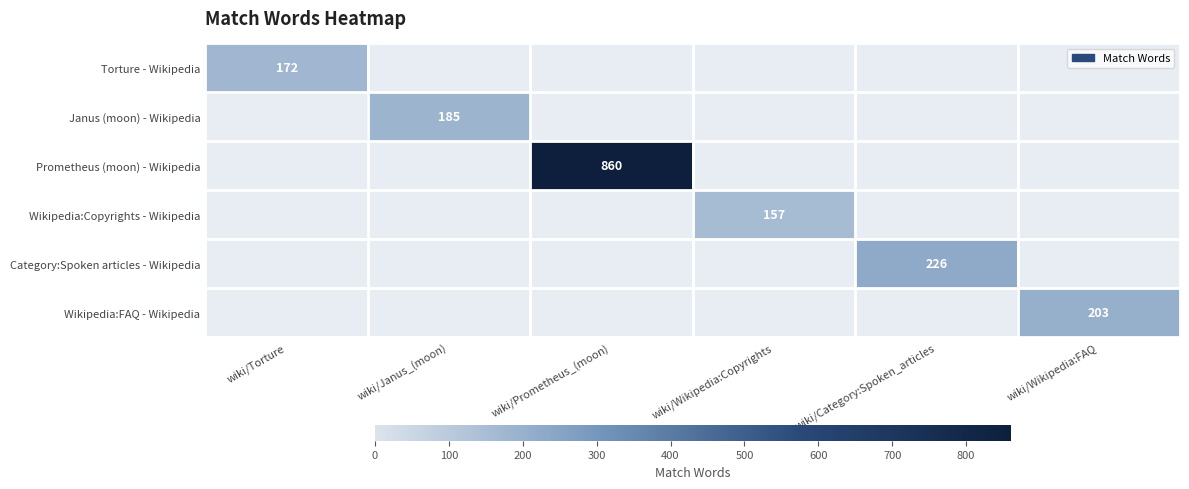

True or false: Prometheus (moon) - Wikipedia has a value of -259 at wiki/Janus_(moon).

False